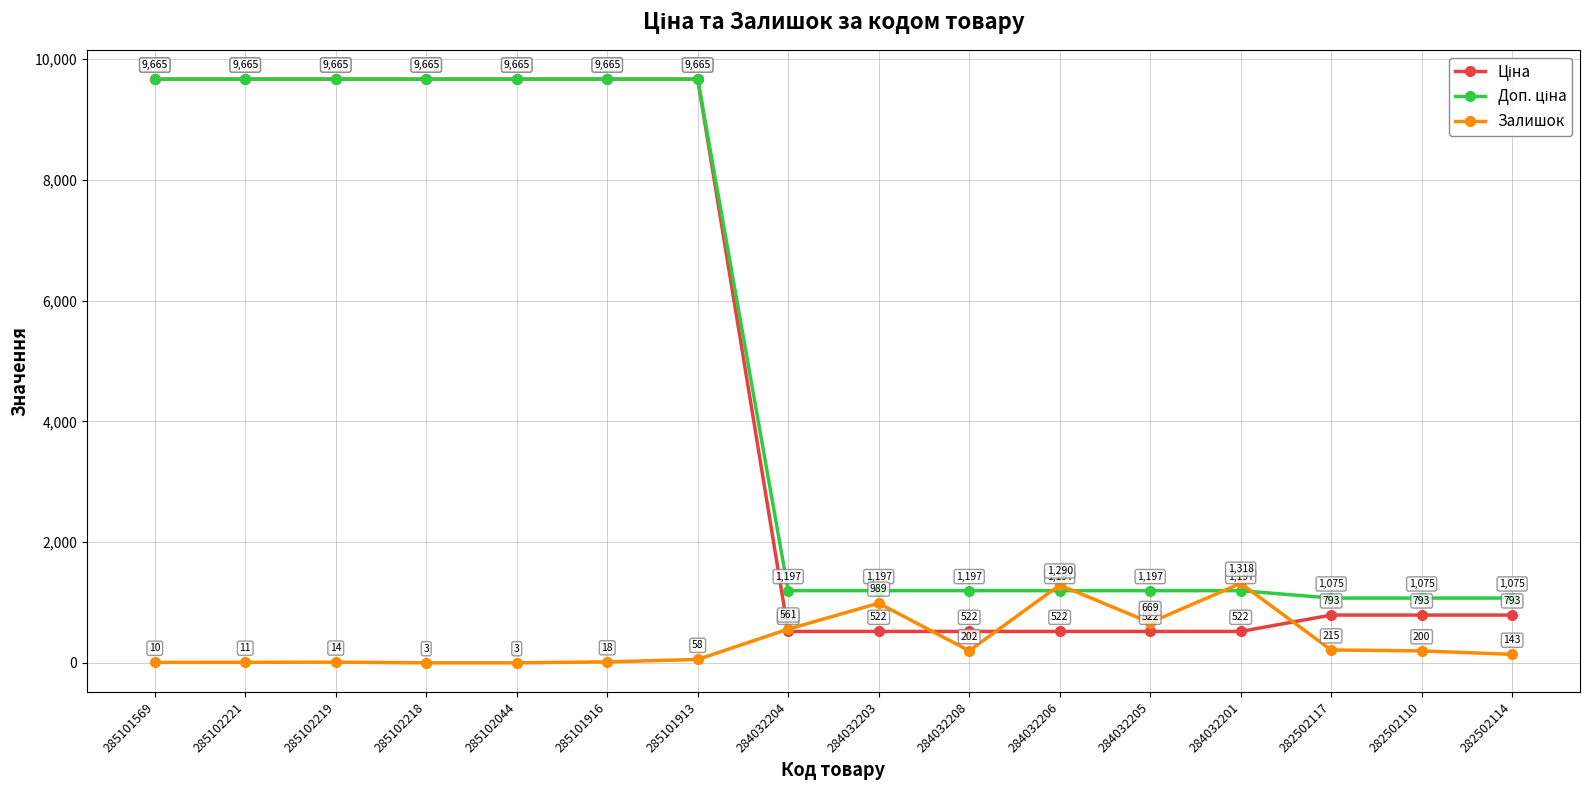

At which category is the sum across all series the highest?

285101913